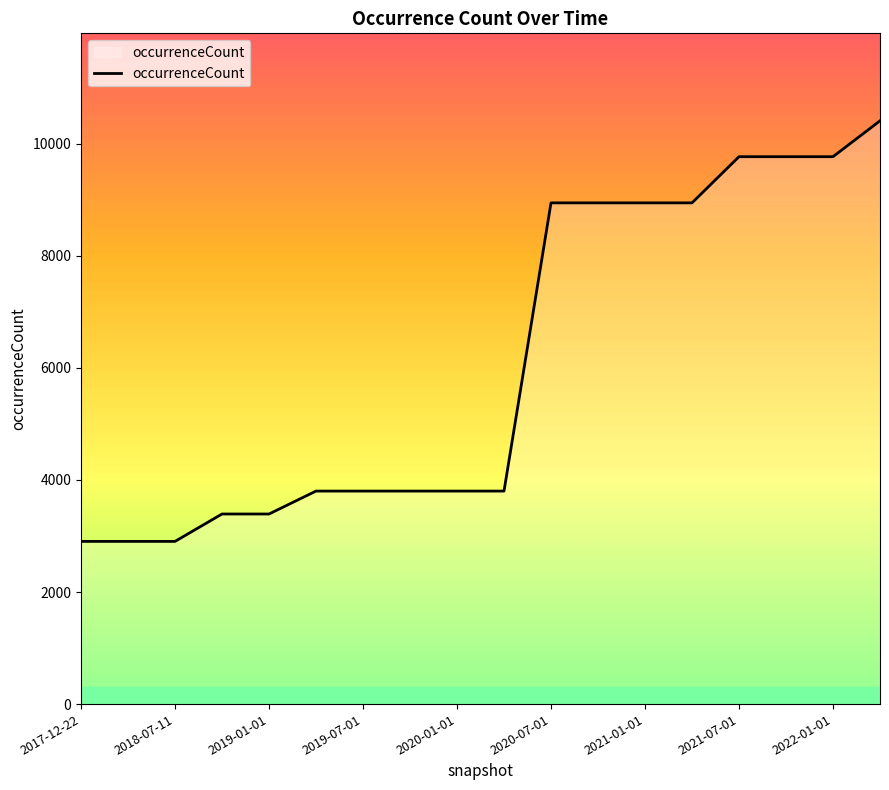

What is the maximum value shown in the chart?

10408